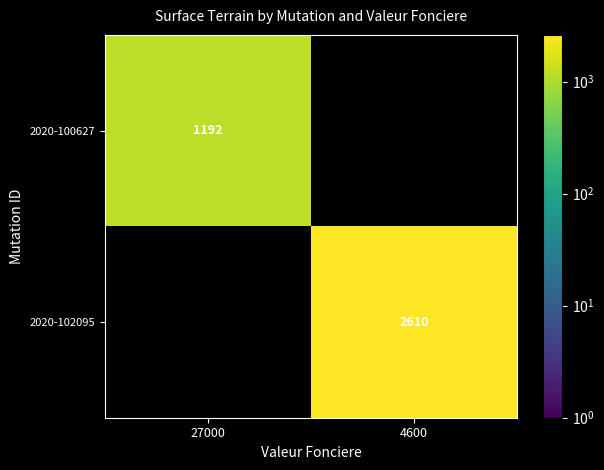

Is it true that 2020-100627 equals 2025 at 27000?

False